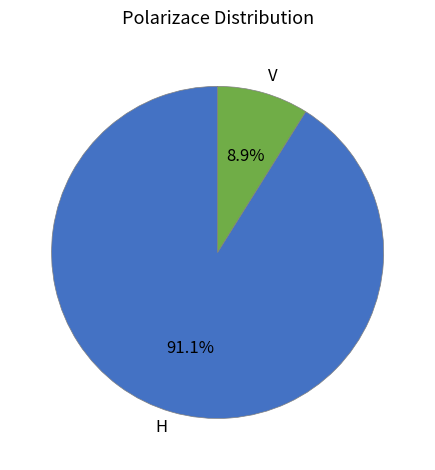

What percentage is NOT represented by H?

8.9%